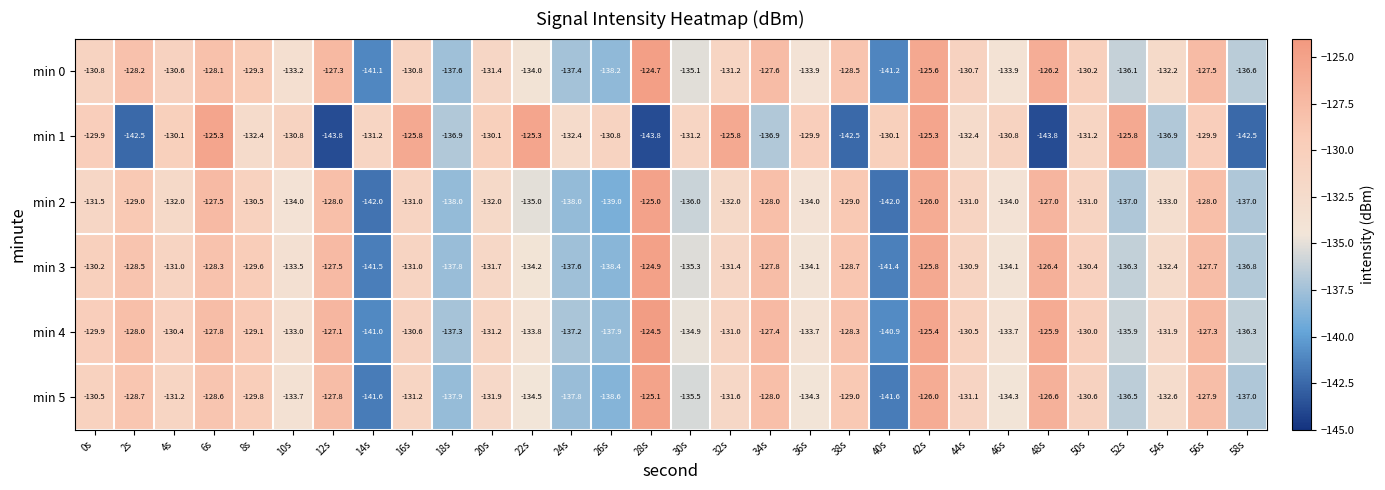

True or false: min 5 has a value of -192.7 at 46s.

False